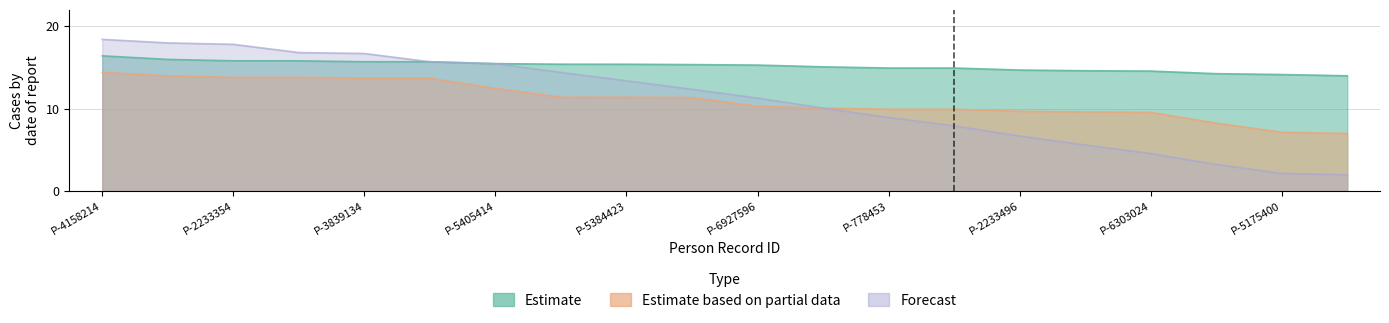

What is the value of the Estimate point at the 5th from the left?

15.7